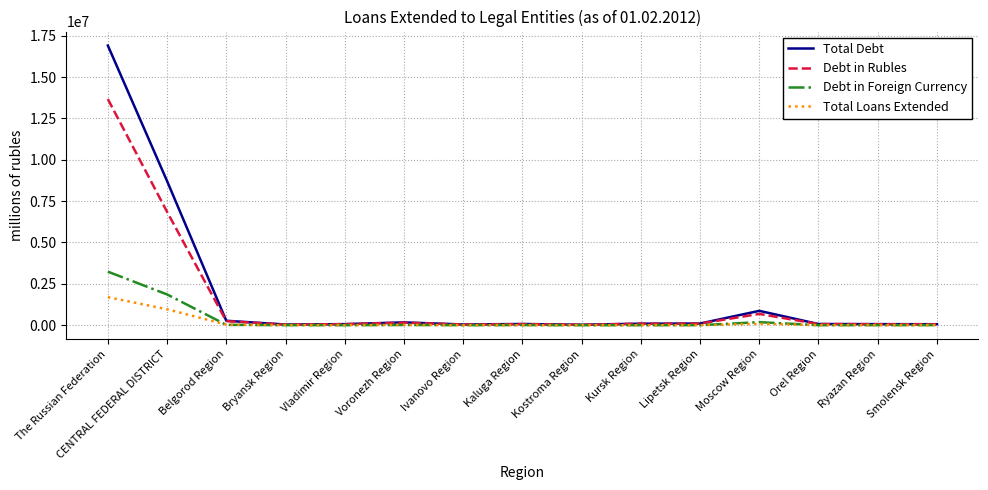

Which series has the widest spread of values?

Total Debt